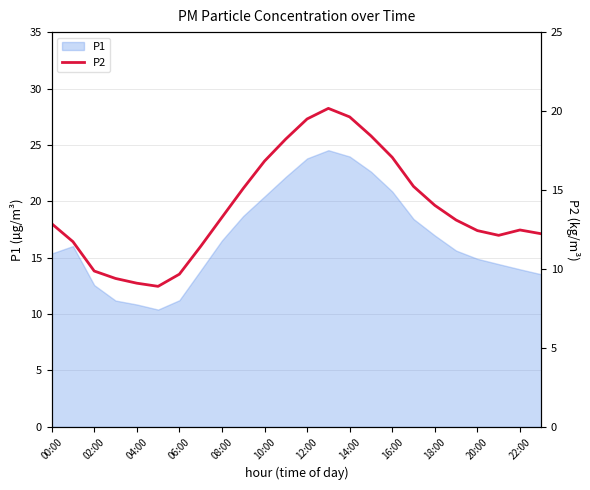

Does the chart have visible grid lines?

Yes